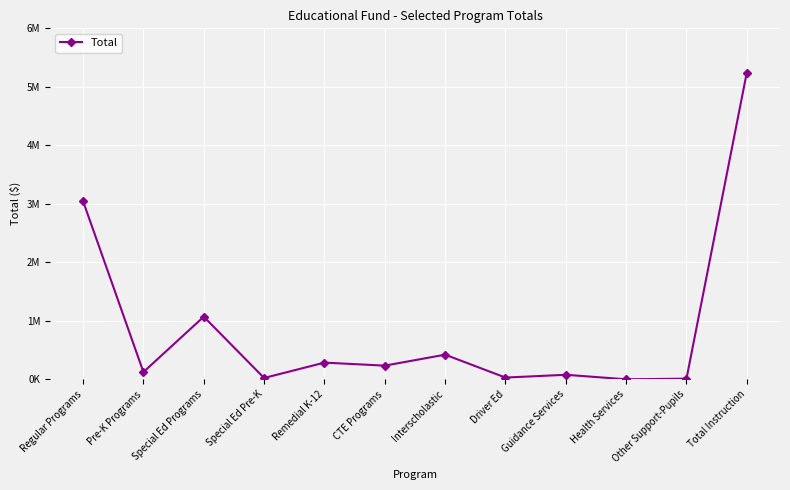

Does the chart have visible grid lines?

Yes